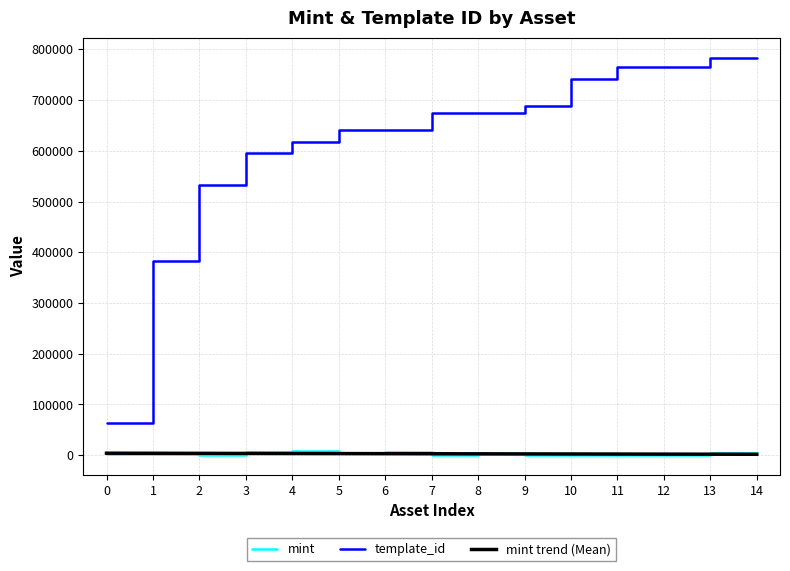

How many lines are shown in the chart?

3